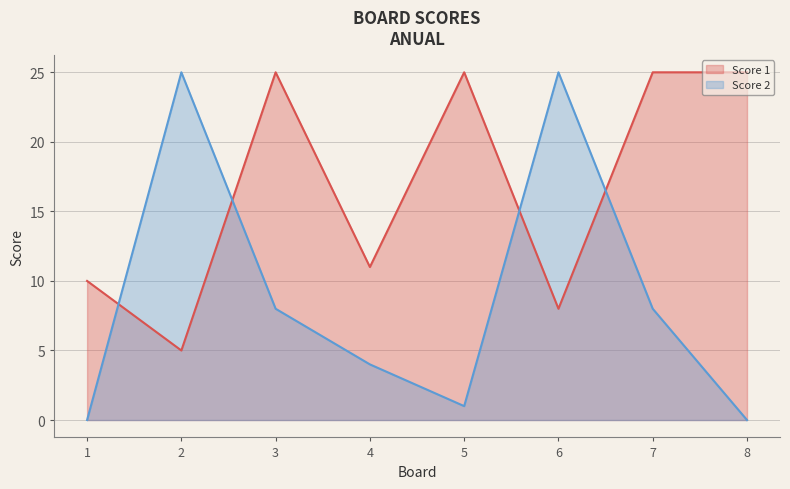

At how many categories does at least one series exceed 19?

6